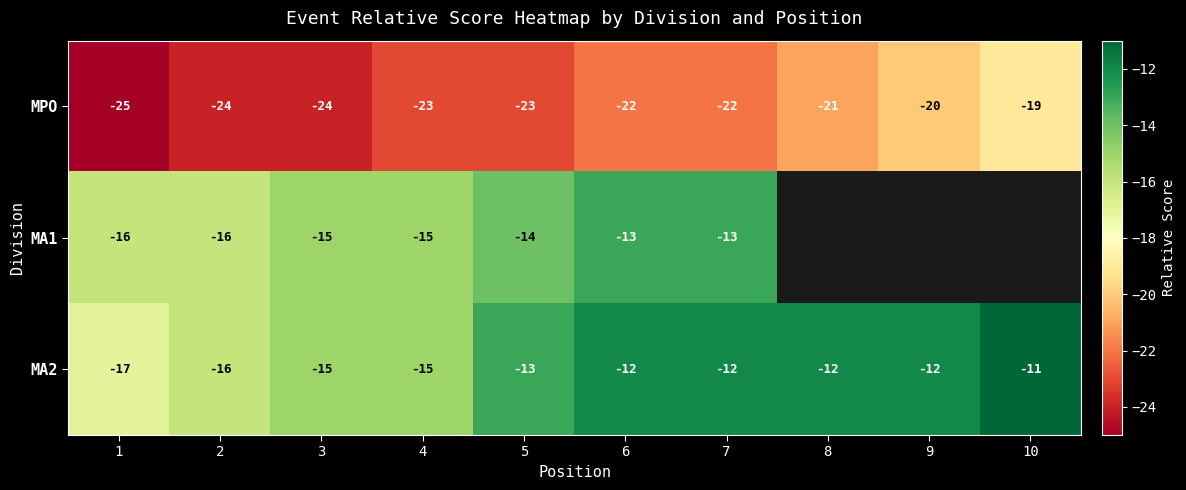

At which label is MPO closest to -22?

6